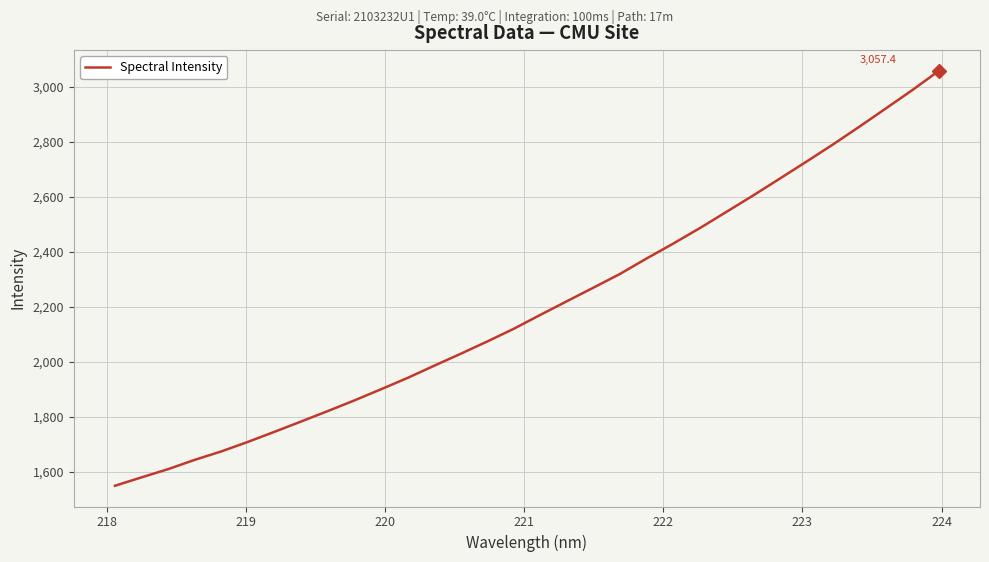

What is the average value?

2201.6